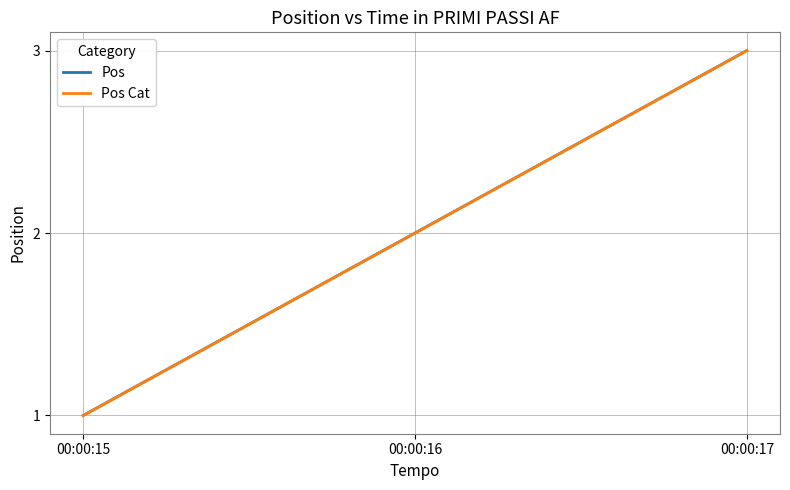

Does the chart have visible grid lines?

Yes